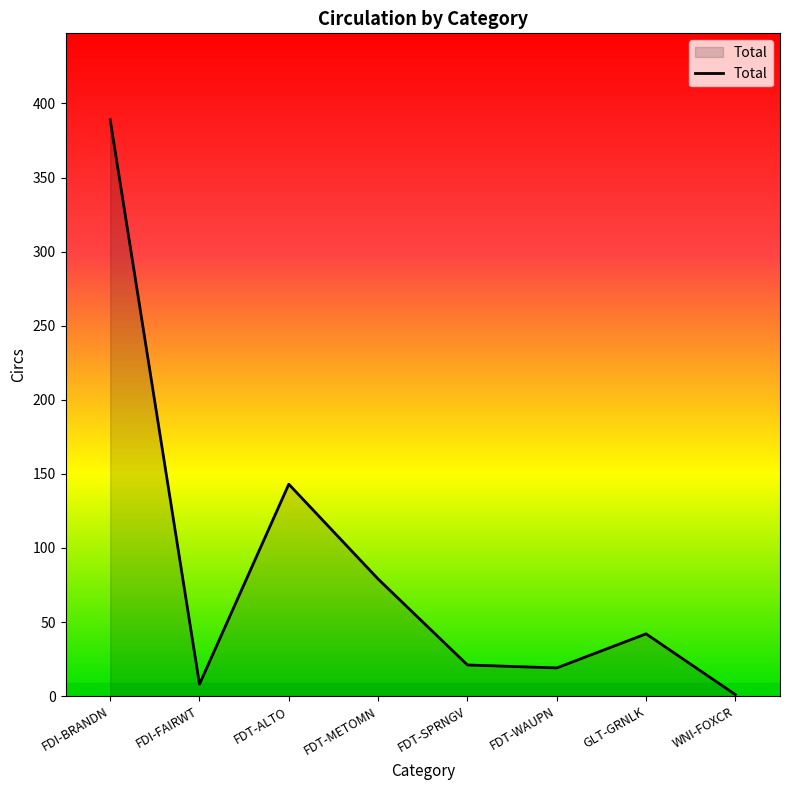

What is the sum of the values at FDT-WAUPN and FDT-METOMN?

98